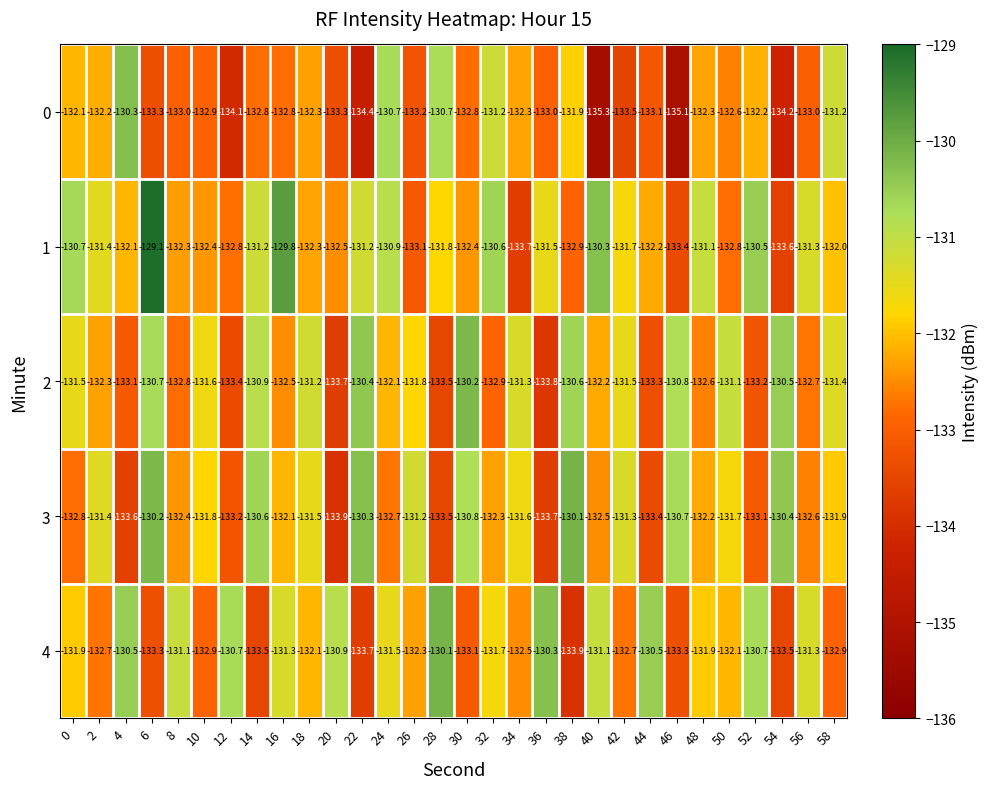

Read the 2 value at 22.

-130.4